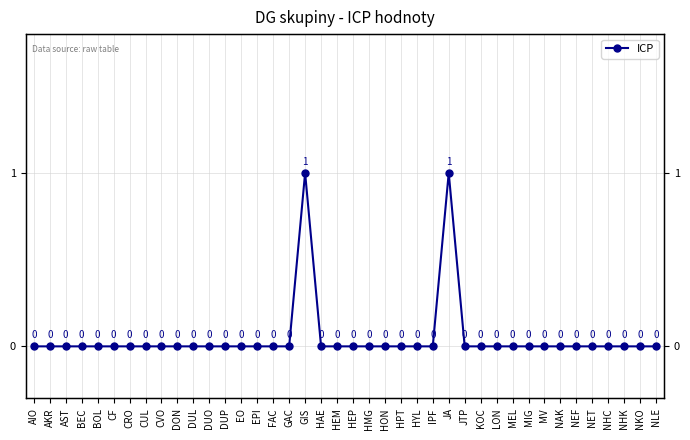

The chart shows a value of 0 at EPI. True or false?

False